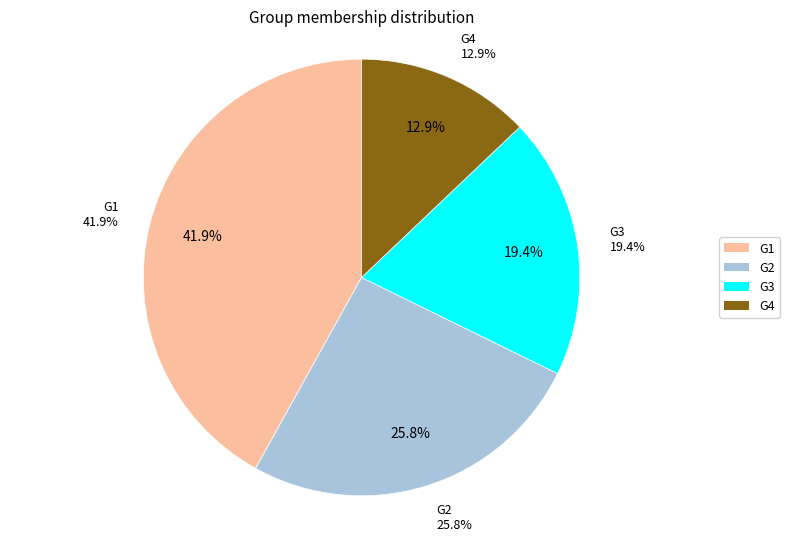

Rank the categories by value from lowest to highest.

G4, G3, G2, G1